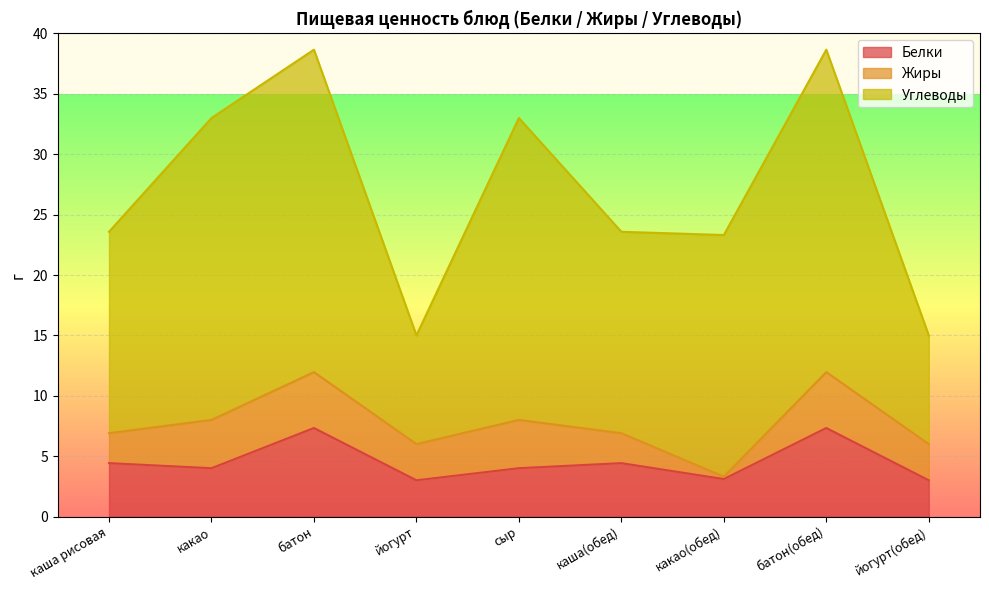

Which series has the largest total across all categories?

Углеводы